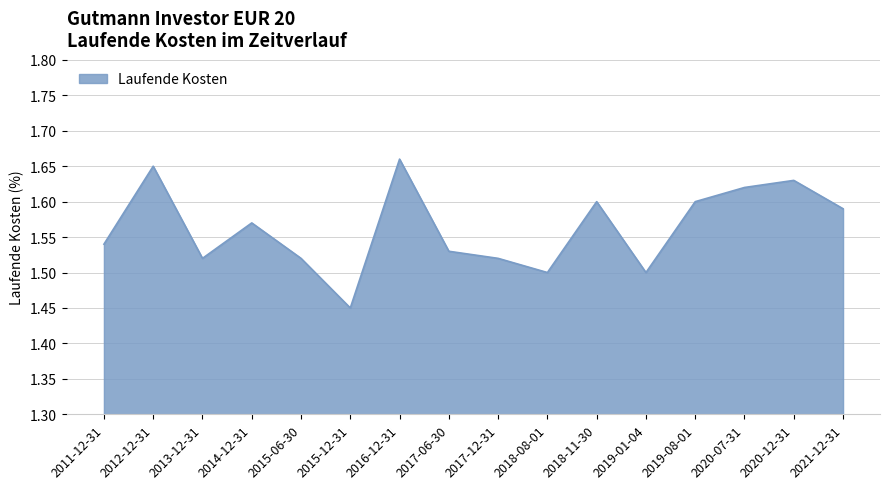

How many lines are shown in the chart?

1